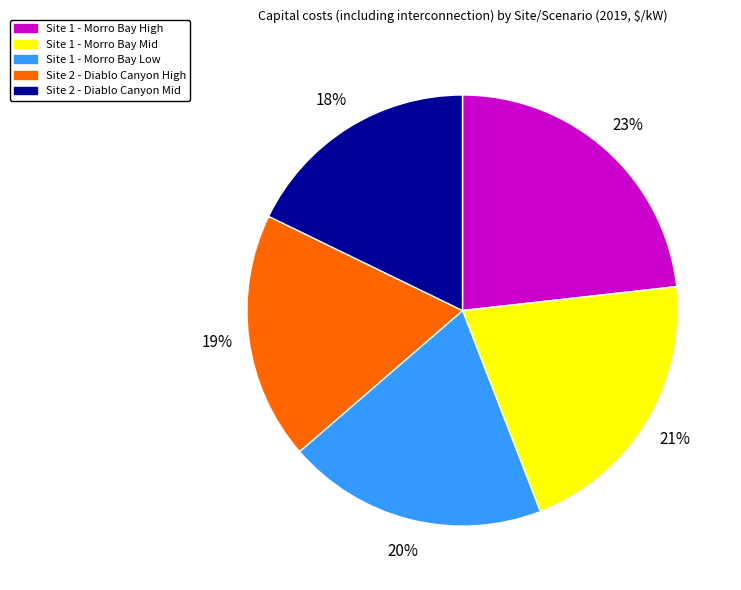

How many segments does this pie chart have?

5